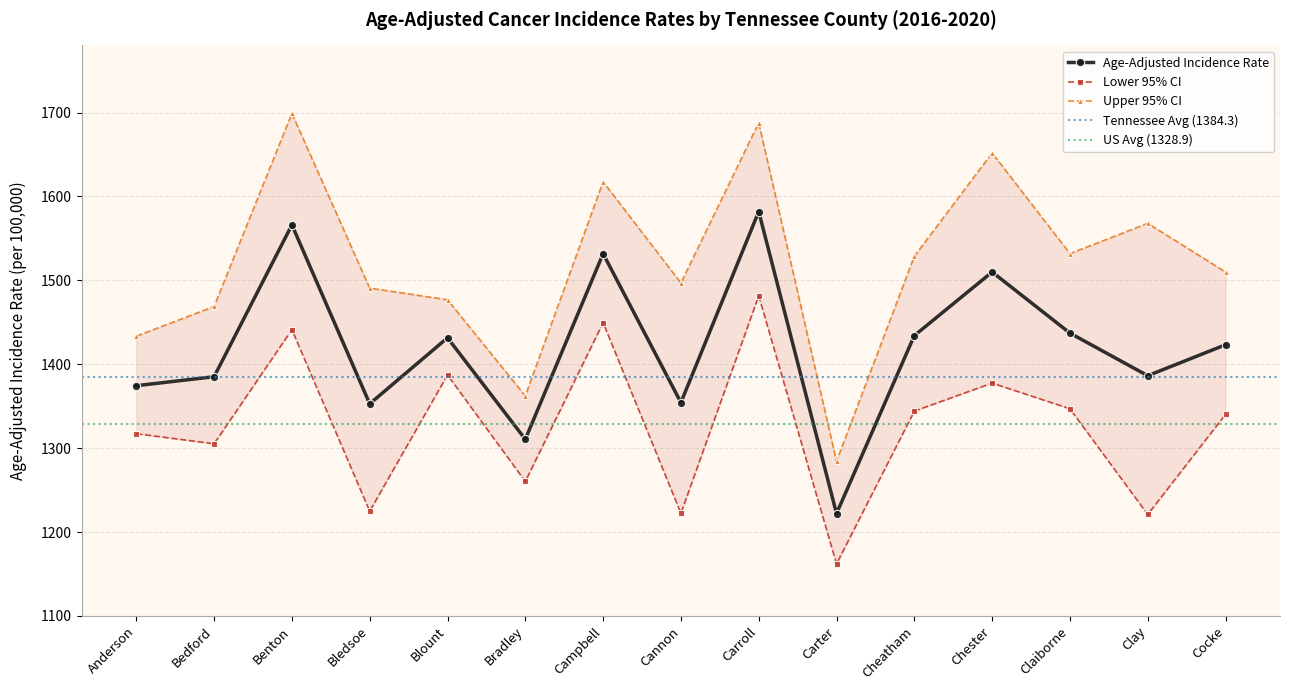

True or false: Upper 95% CI and Age-Adjusted Incidence Rate intersect in this chart.

False